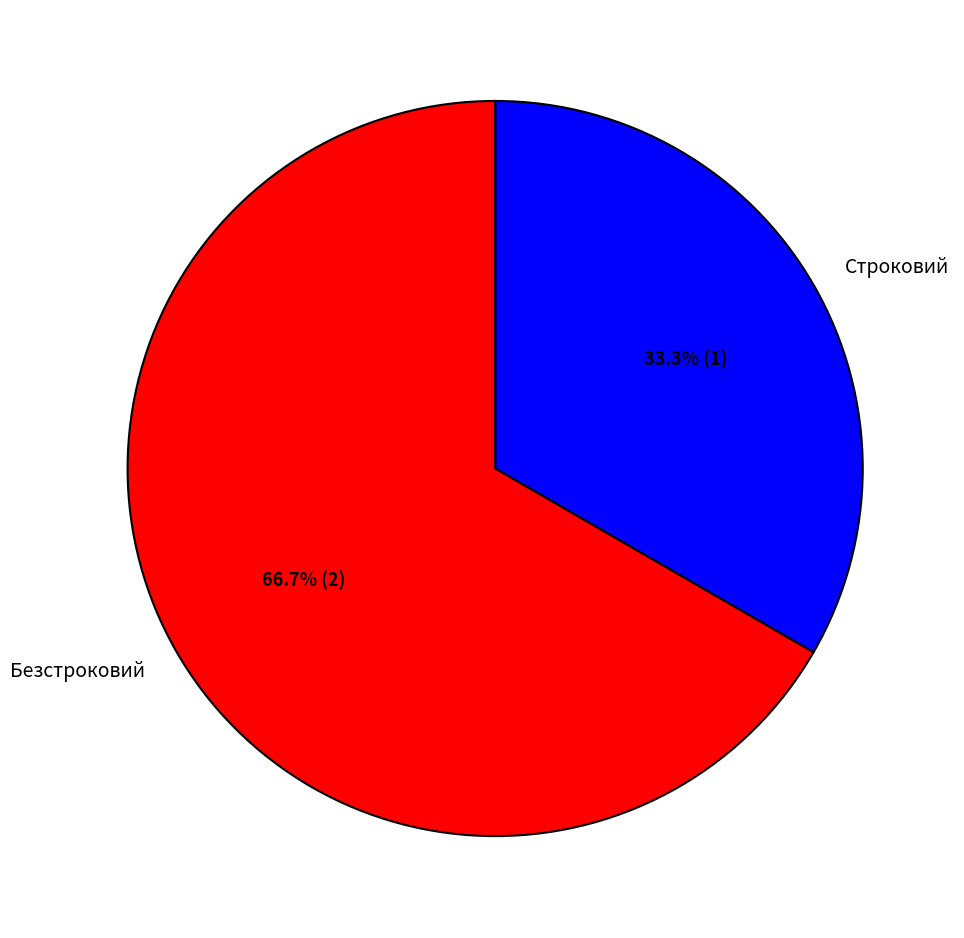

To the nearest percent, what is the average slice percentage?

50%